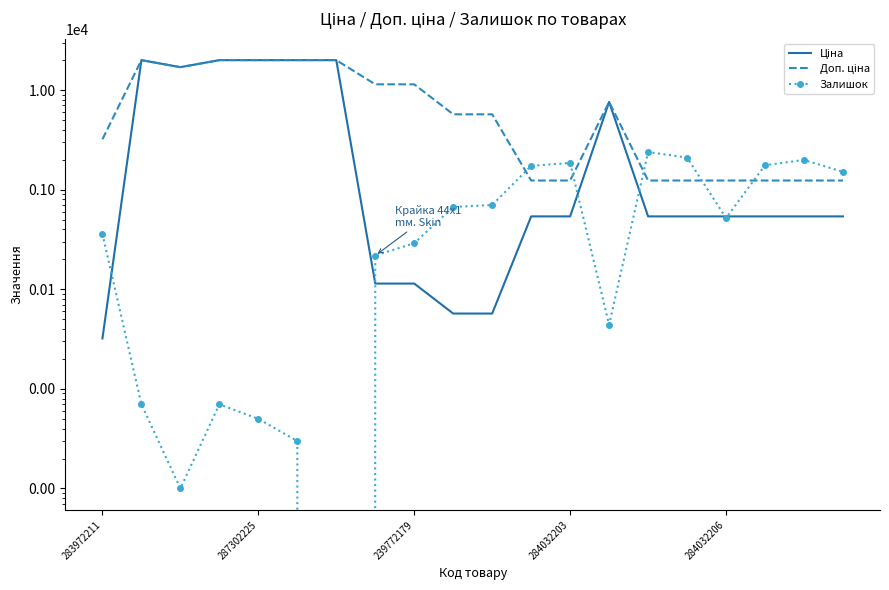

What is the total value across all series at 283972211?

3597.1